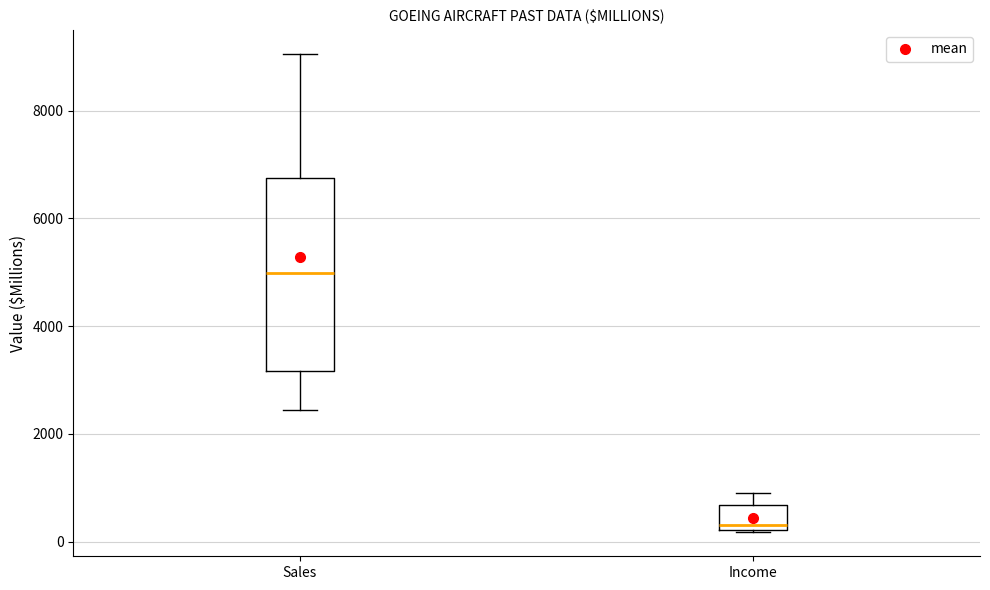

Comparing the boxes themselves (not the whiskers), which one is the tallest?

Sales